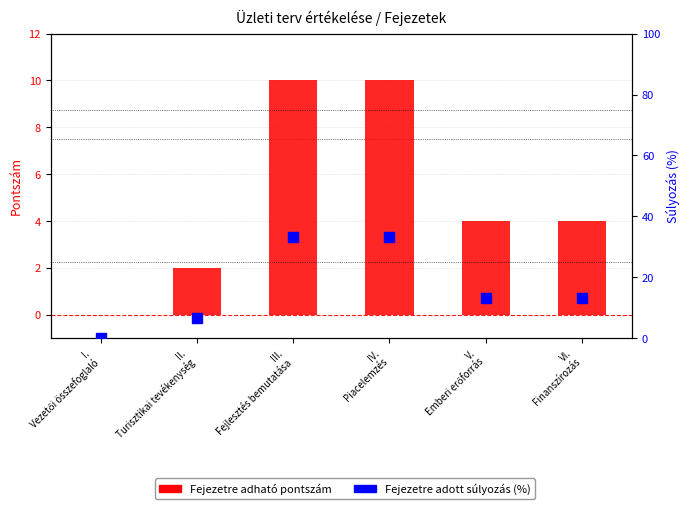

What is the total value across all series at II.
Turisztikai tevékenység?

8.7